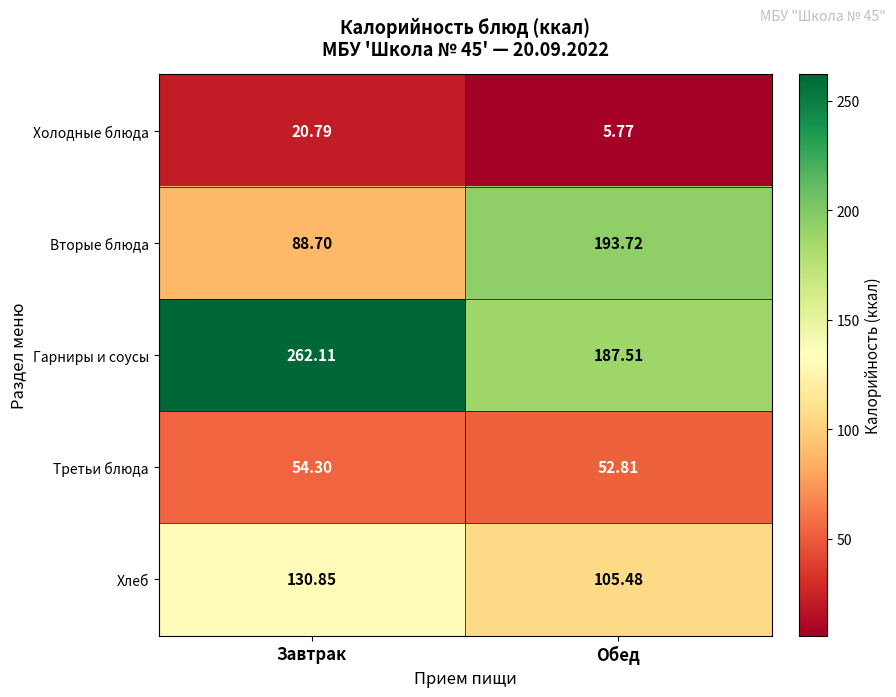

Between Завтрак and Обед, which series saw the biggest shift?

Вторые блюда